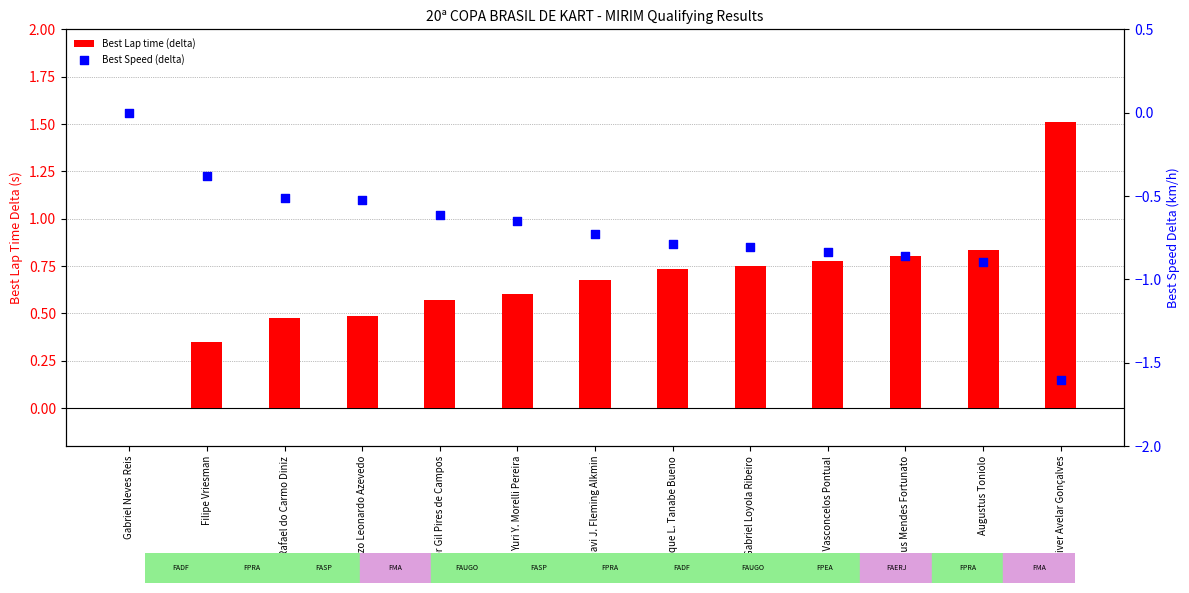

At how many categories does at least one series exceed -1?

13